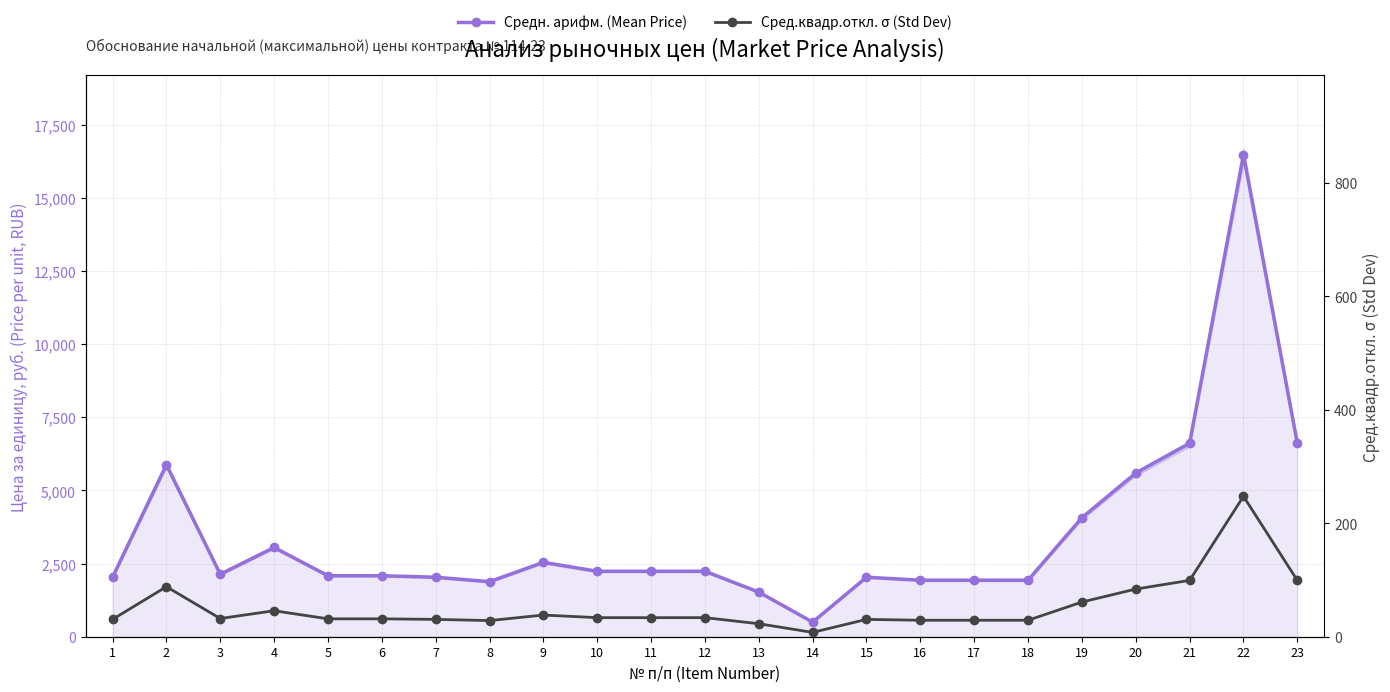

At how many categories does at least one series exceed 2164?

11